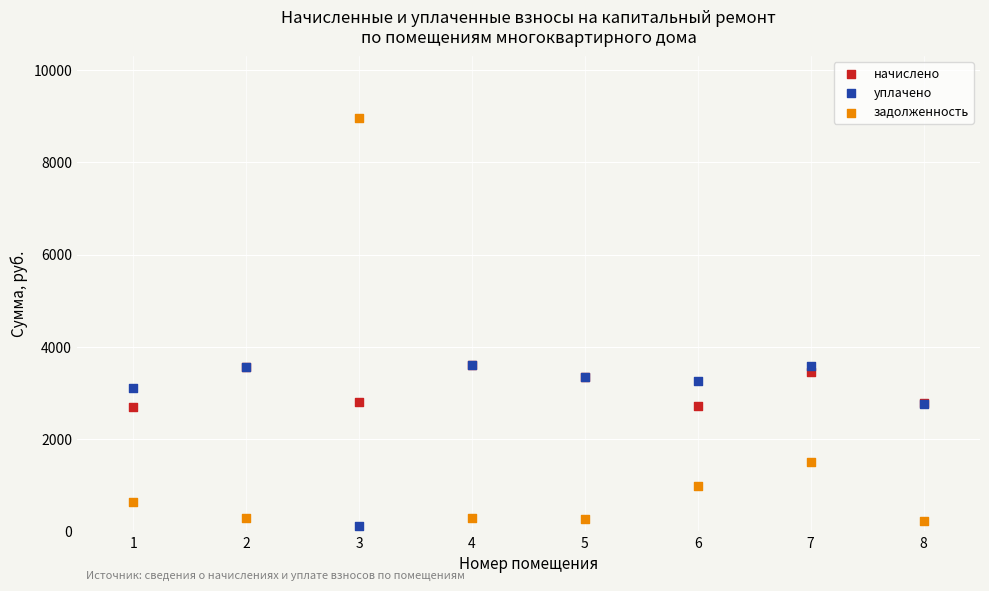

Which series contains the highest Y value?

задолженность